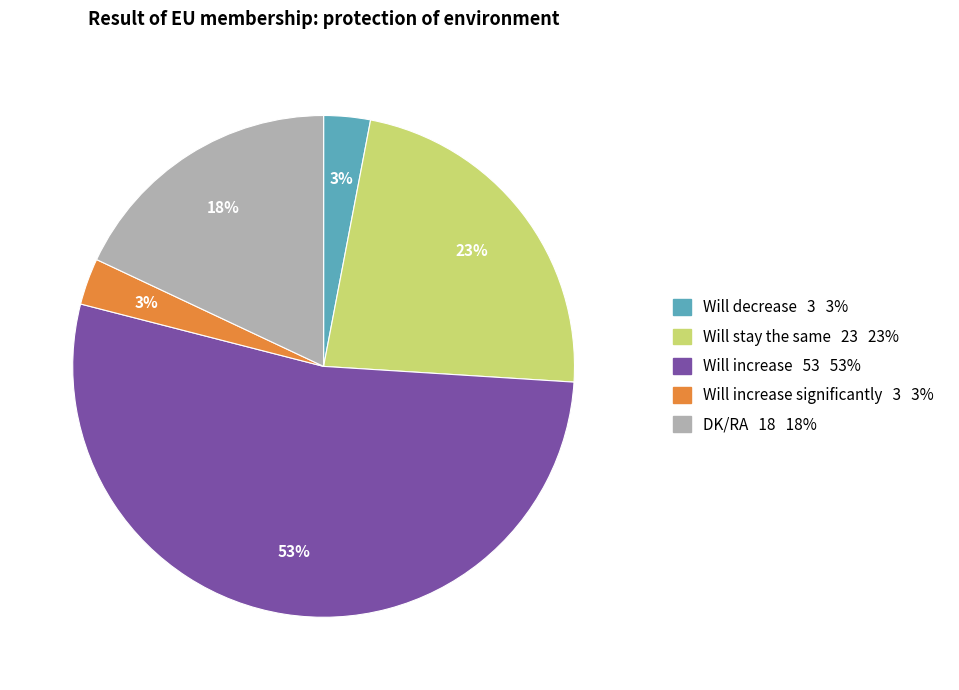

To the nearest percent, what is the difference between the largest and smallest slice percentages?

50%